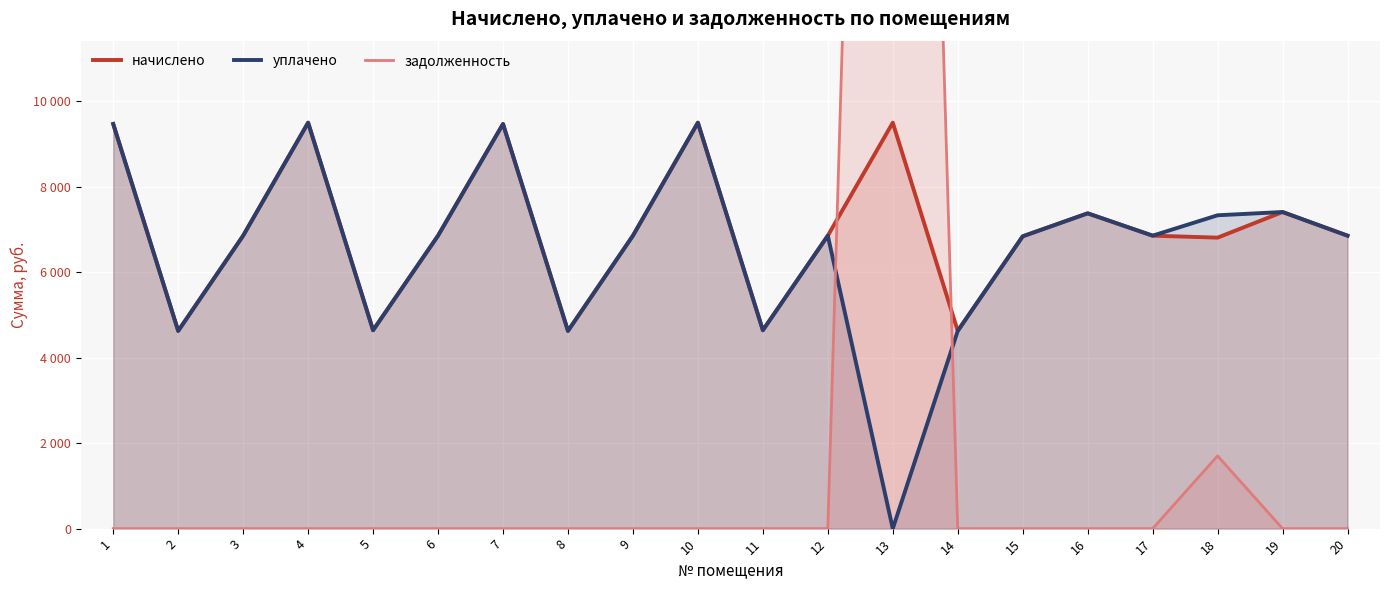

Between which two adjacent categories do задолженность and уплачено first intersect?

12 and 13